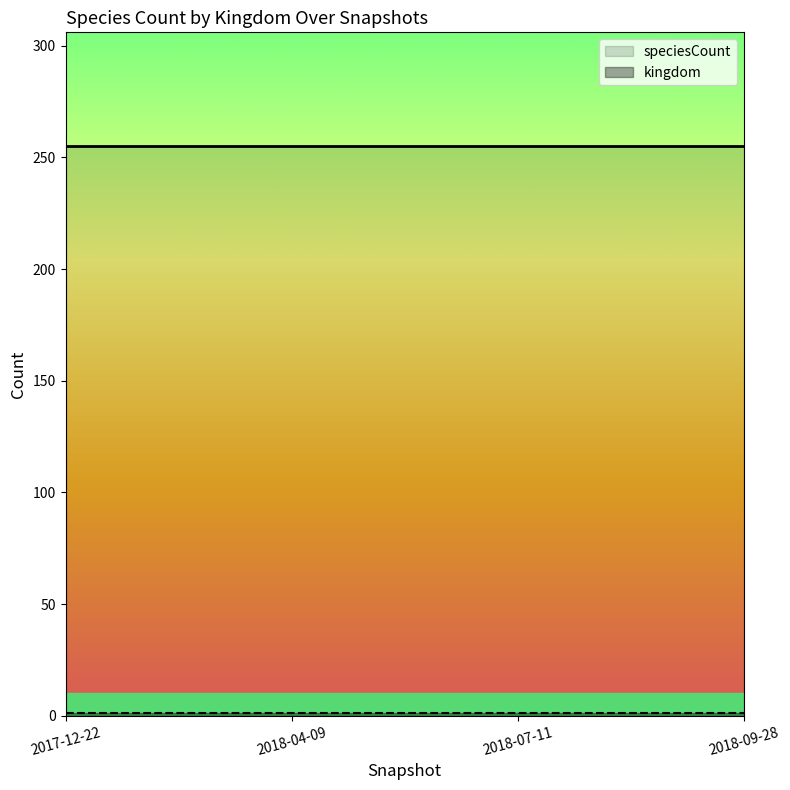

What is the maximum value for speciesCount?

255